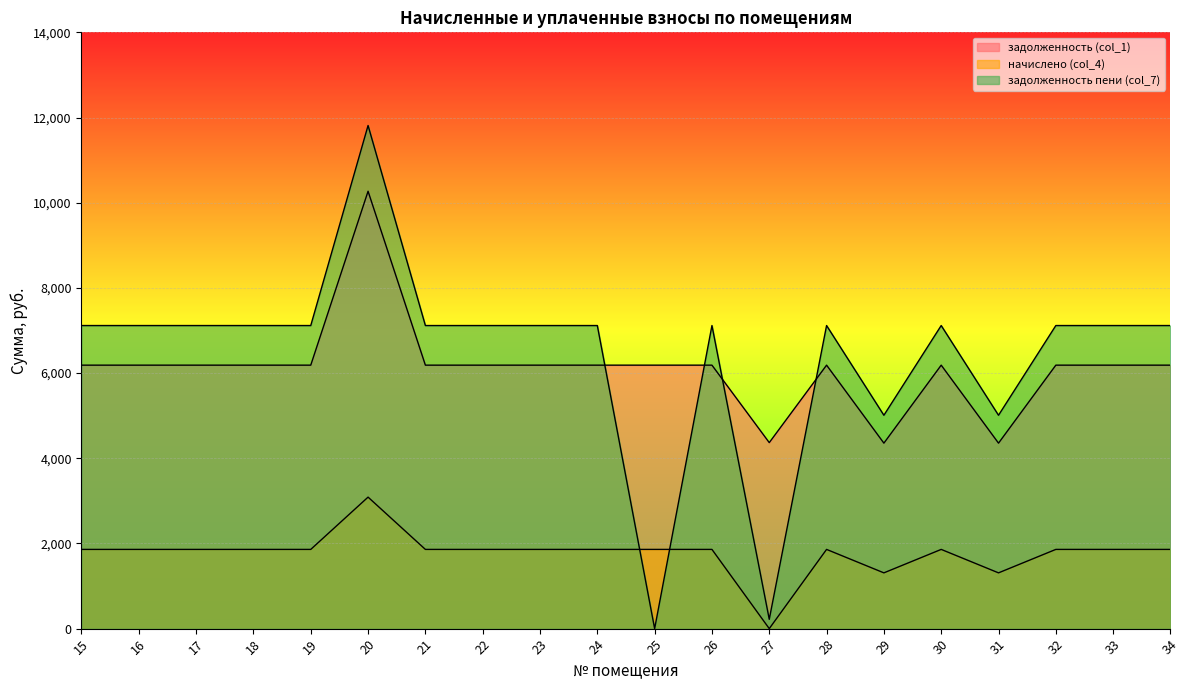

What is the difference between the maximum and minimum values in the начислено (col_4) series?

3087.6